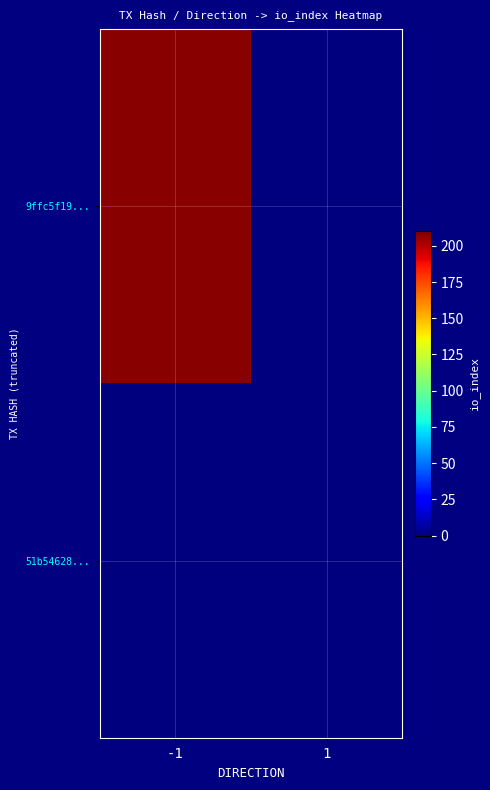

Which has a higher value, -1 or 1?

-1